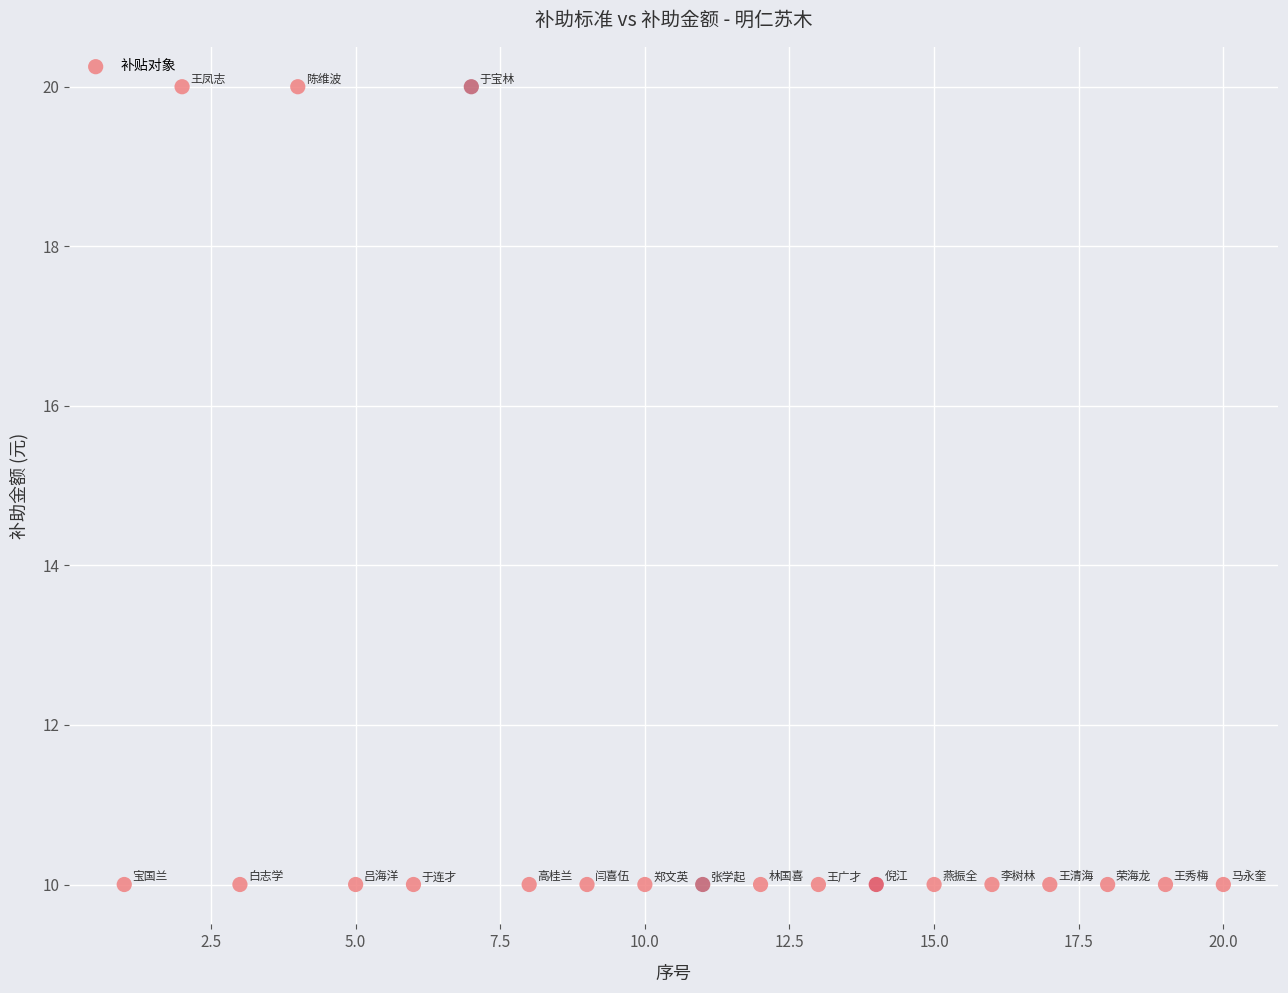

What is the range of Y values (max minus min)?

10